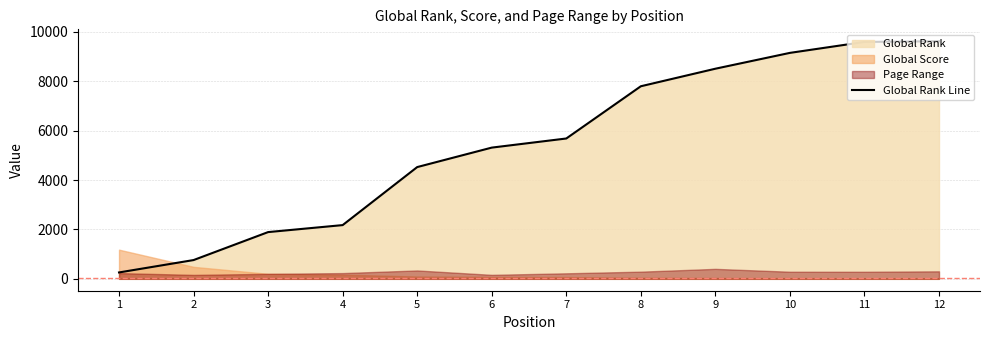

Reading right to left, transcribe all the data shown in this chart.

12=9617	11=9588	10=9145	9=8504	8=7794	7=5680	6=5311	5=4523	4=2175	3=1892	2=760	1=259